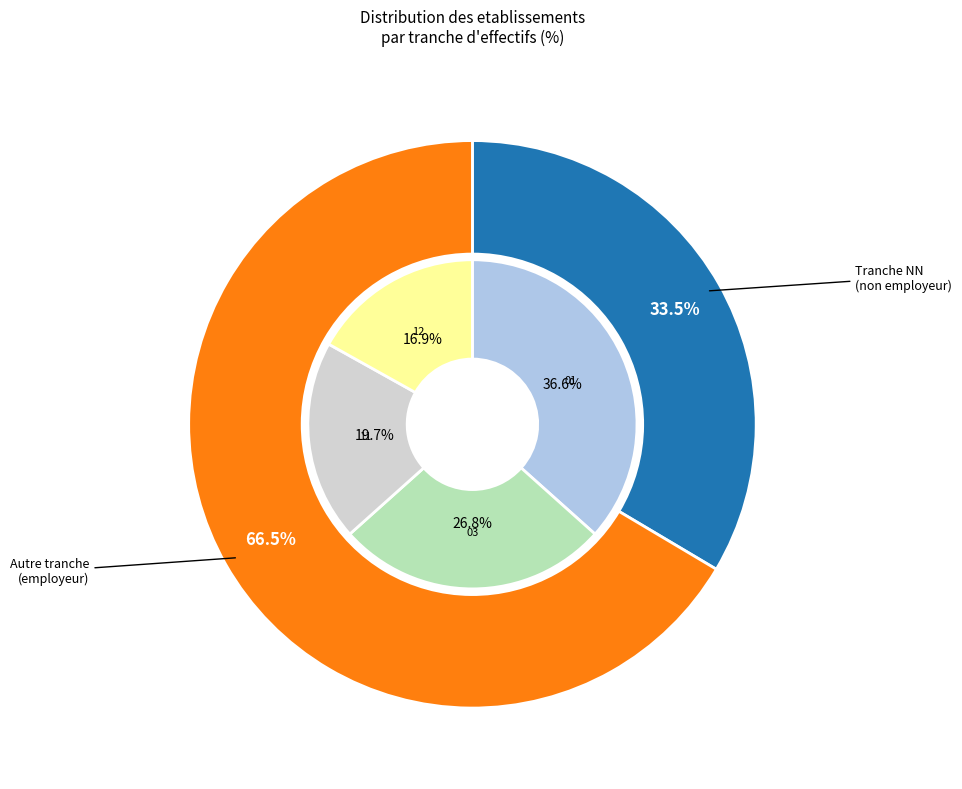

Count the number of slices in the pie.

6